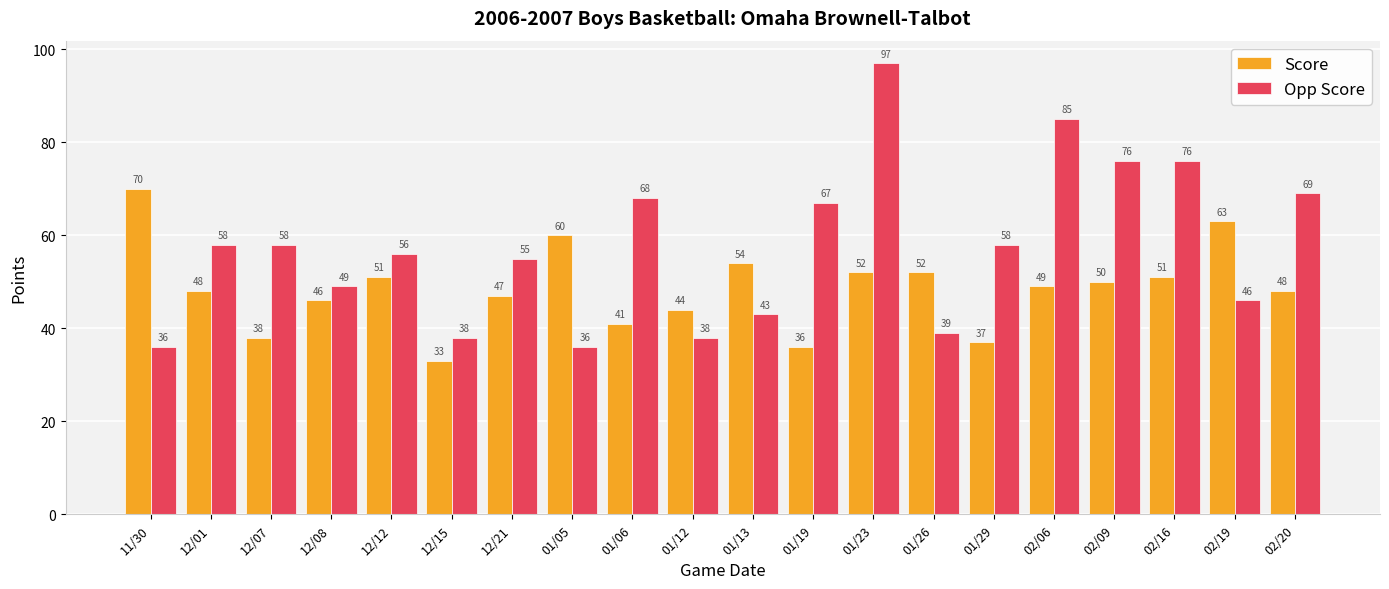

What is the value of the Score bar at the 3rd from the left?

38